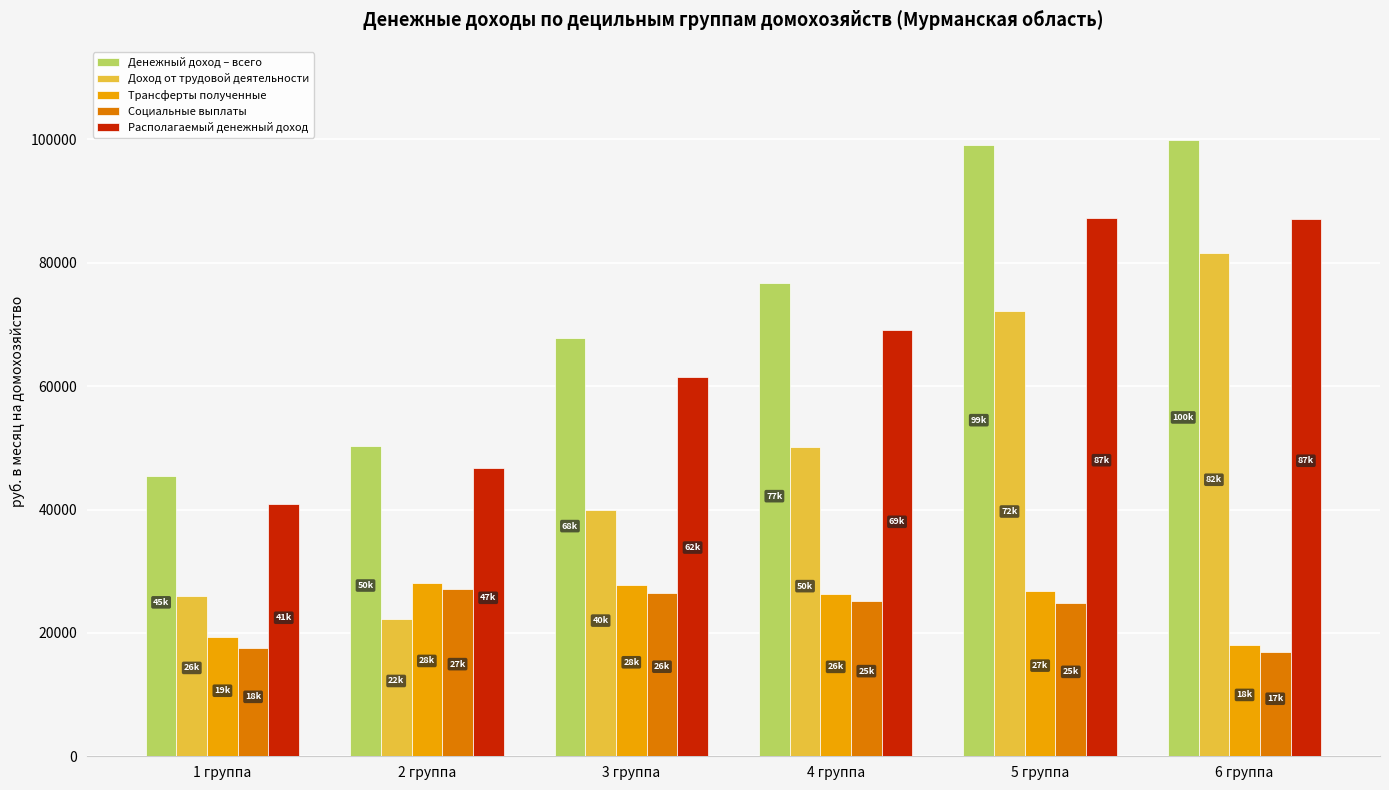

Which category has the lowest value in the Доход от трудовой деятельности series?

2 группа